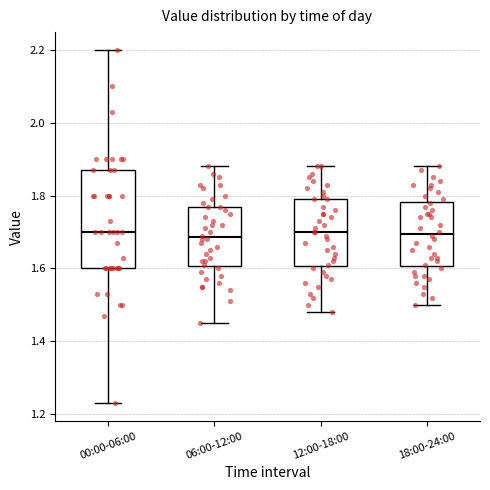

Reading left to right, transcribe this box plot: for each box, give where its median line is, the range the box spans, and where its two whiskers end, as read against the y-axis. The values are not printed on the chart, so give them approximately, as read against the axis.

00:00-06:00: median 1.70, box 1.60 to 1.88, whiskers 1.24 to 2.20
06:00-12:00: median 1.68, box 1.60 to 1.78, whiskers 1.46 to 1.88
12:00-18:00: median 1.70, box 1.60 to 1.80, whiskers 1.48 to 1.88
18:00-24:00: median 1.70, box 1.60 to 1.78, whiskers 1.50 to 1.88